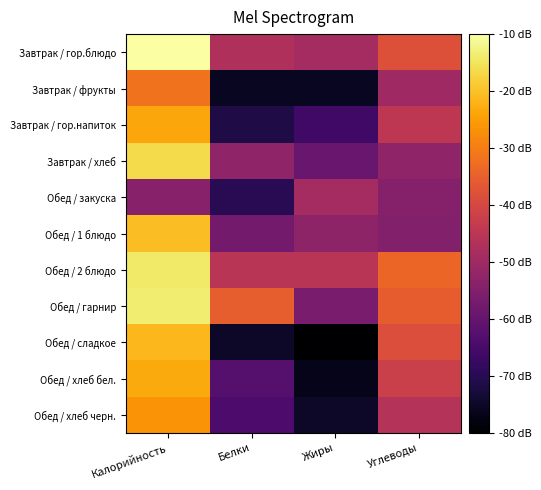

Reading left to right, extract all data points from this chart.

Завтрак / гор.блюдо: Калорийность=-10.0	Белки=-47.1	Жиры=-49.0	Углеводы=-38.0
Завтрак / фрукты: Калорийность=-31.8	Белки=-75.8	Жиры=-75.8	Углеводы=-50.1
Завтрак / гор.напиток: Калорийность=-23.9	Белки=-71.4	Жиры=-66.3	Углеводы=-44.7
Завтрак / хлеб: Калорийность=-16.5	Белки=-52.5	Жиры=-59.5	Углеводы=-52.5
Обед / закуска: Калорийность=-54.1	Белки=-69.6	Жиры=-49.0	Углеводы=-54.4
Обед / 1 блюдо: Калорийность=-20.4	Белки=-57.5	Жиры=-52.8	Углеводы=-54.7
Обед / 2 блюдо: Калорийность=-14.3	Белки=-45.4	Жиры=-45.4	Углеводы=-34.0
Обед / гарнир: Калорийность=-13.6	Белки=-35.3	Жиры=-56.5	Углеводы=-35.7
Обед / сладкое: Калорийность=-21.3	Белки=-74.9	Жиры=-80.0	Углеводы=-38.5
Обед / хлеб бел.: Калорийность=-23.2	Белки=-62.7	Жиры=-76.7	Углеводы=-42.1
Обед / хлеб черн.: Калорийность=-26.5	Белки=-64.0	Жиры=-74.9	Углеводы=-46.3